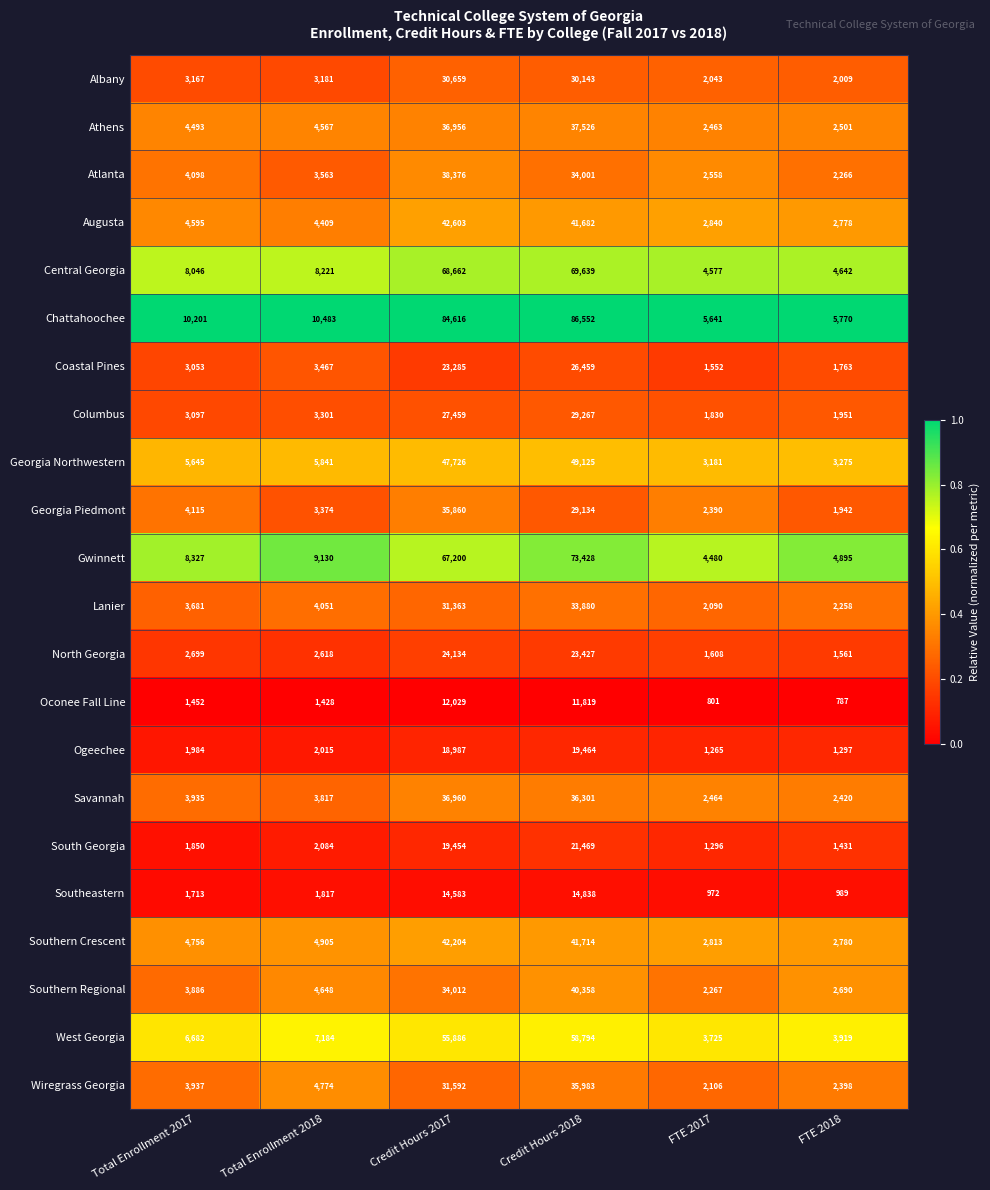

What is the difference between the second highest and minimum values in the Southeastern series?

13611